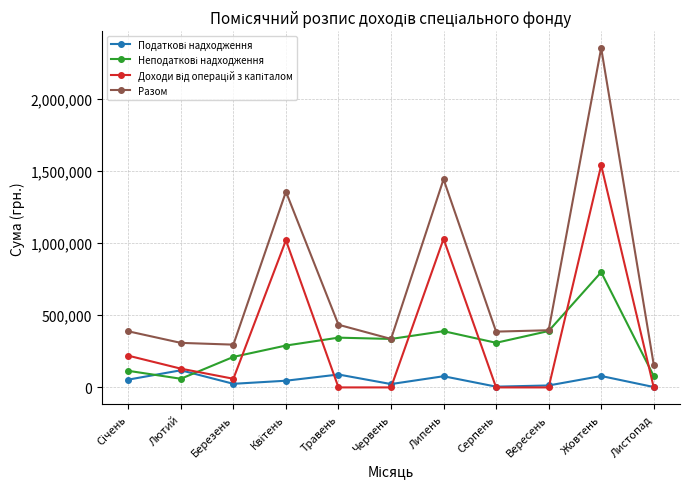

The Разом series shows 180665 at Травень. True or false?

False